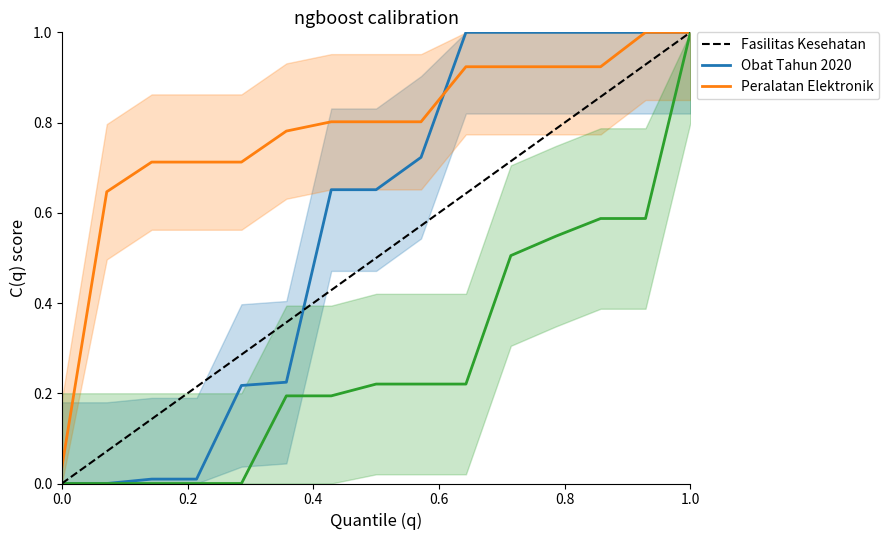

True or false: Peralatan Elektronik and Fasilitas Kesehatan intersect in this chart.

False